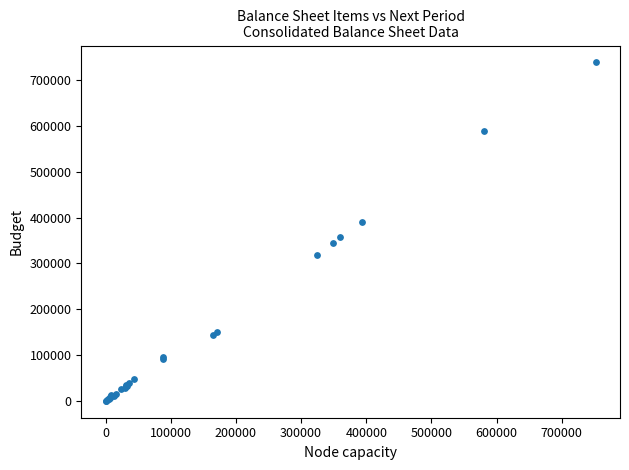

What Y value in the scatter plot is closest to 369349?

358328